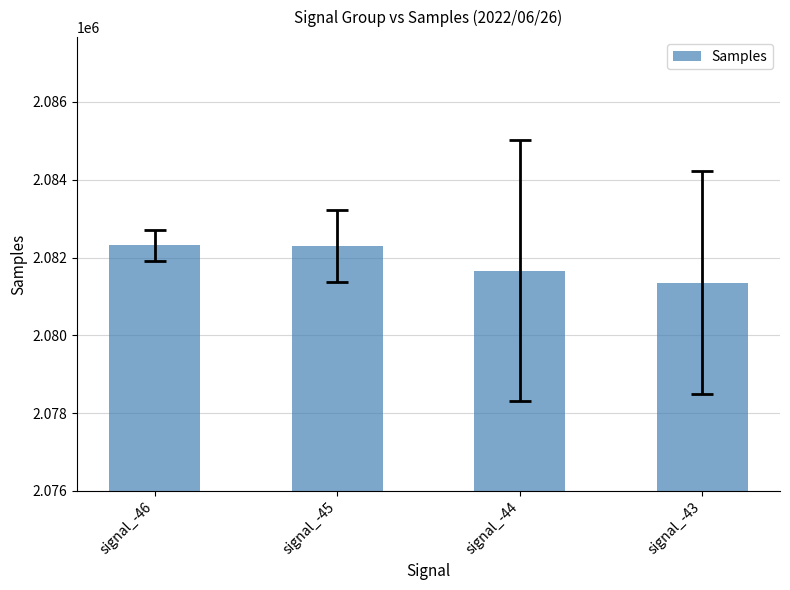

Count the number of categories in the chart.

4